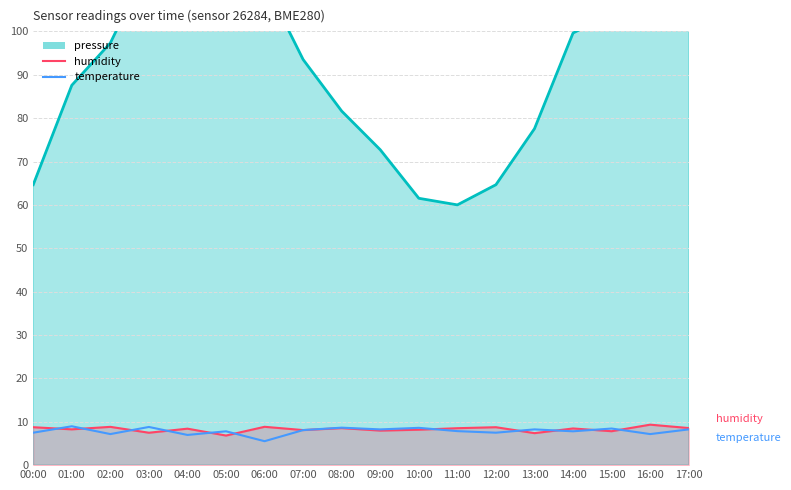

What is the value of the temperature point at the 8th from the left?

8.1